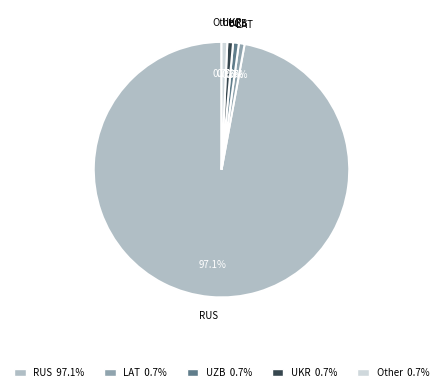

How many slices are in this pie chart?

5